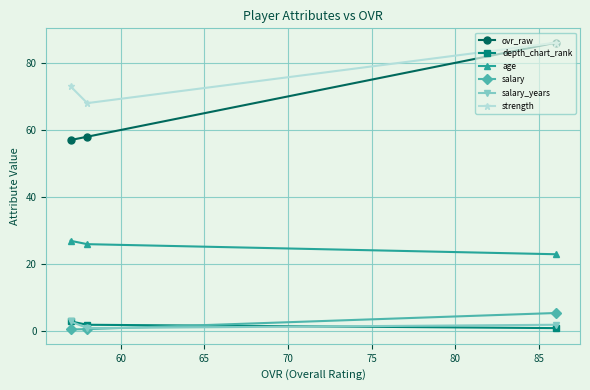

Which series has the largest total across all categories?

strength